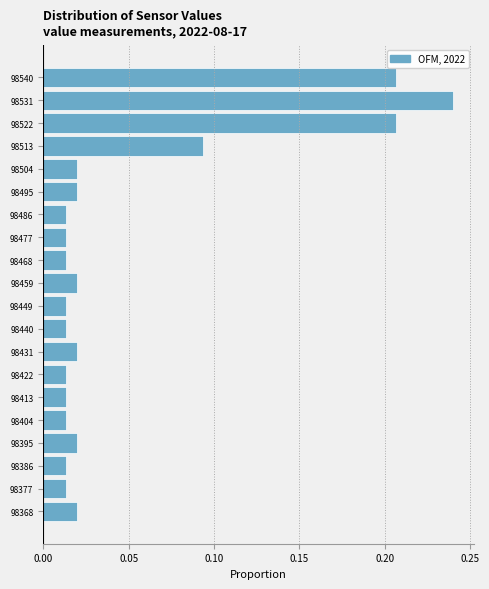

What is the sum of all values?

1.0